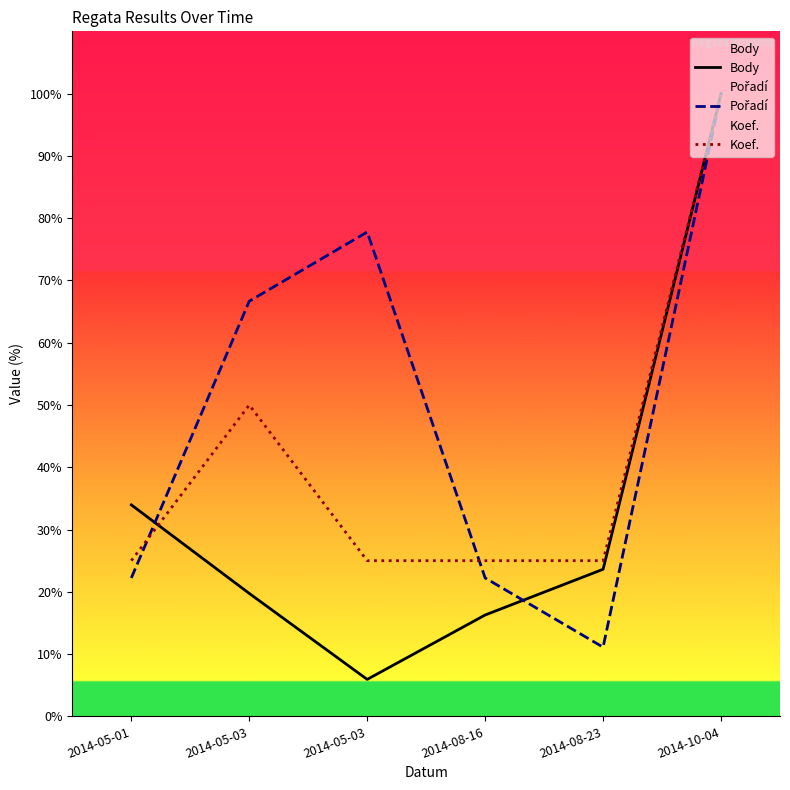

Rank the series by their maximum value, from lowest to highest.

Body, Pořadí, Koef.